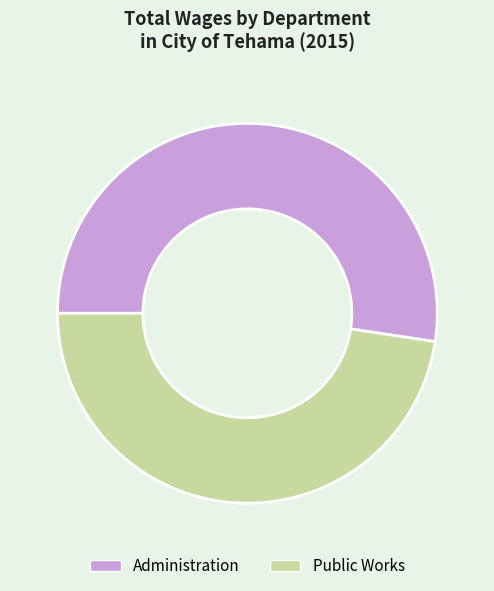

How many segments does this pie chart have?

2